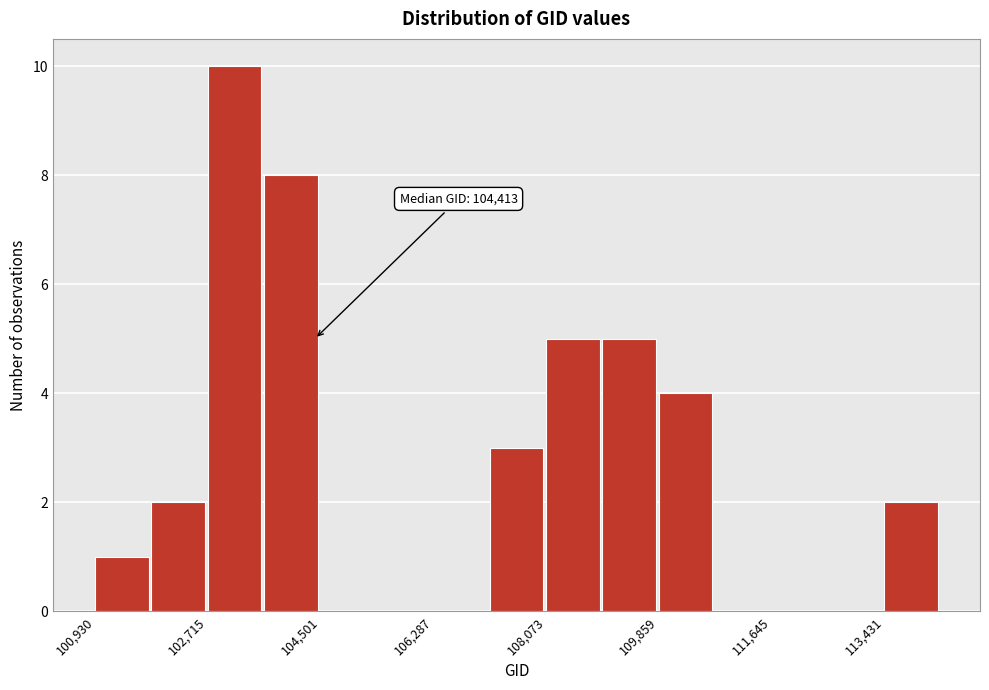

Over which range of the x-axis is the bar tallest?

102800 to 103600